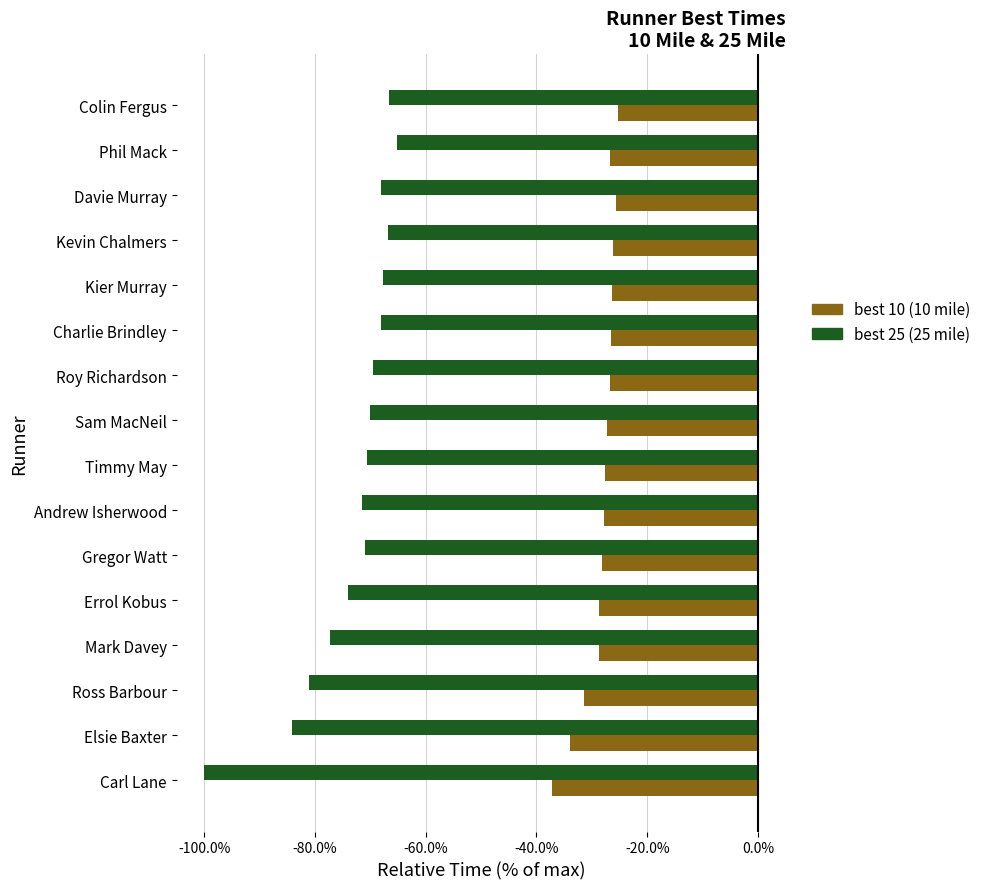

How many categories are shown in the chart?

16